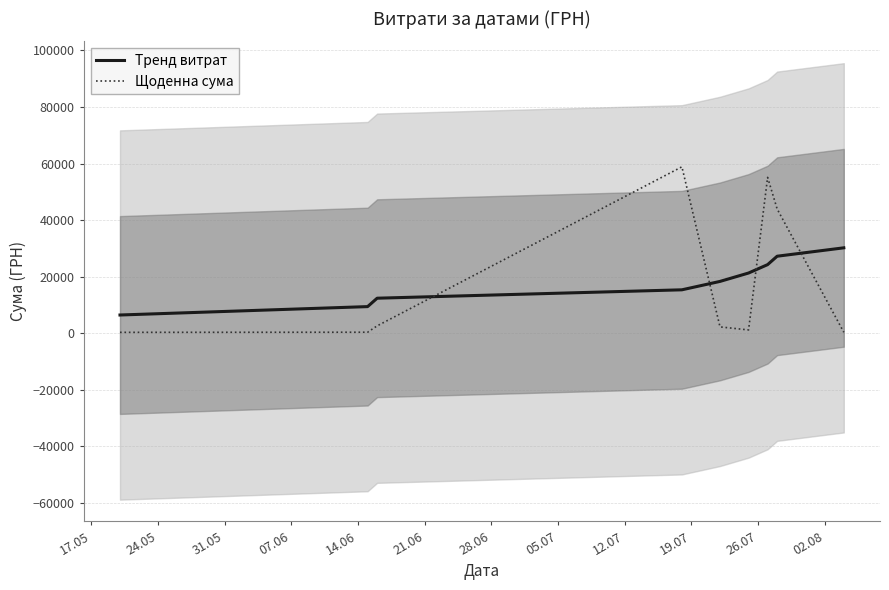

How many times do Тренд витрат and Щоденна сума cross each other?

4